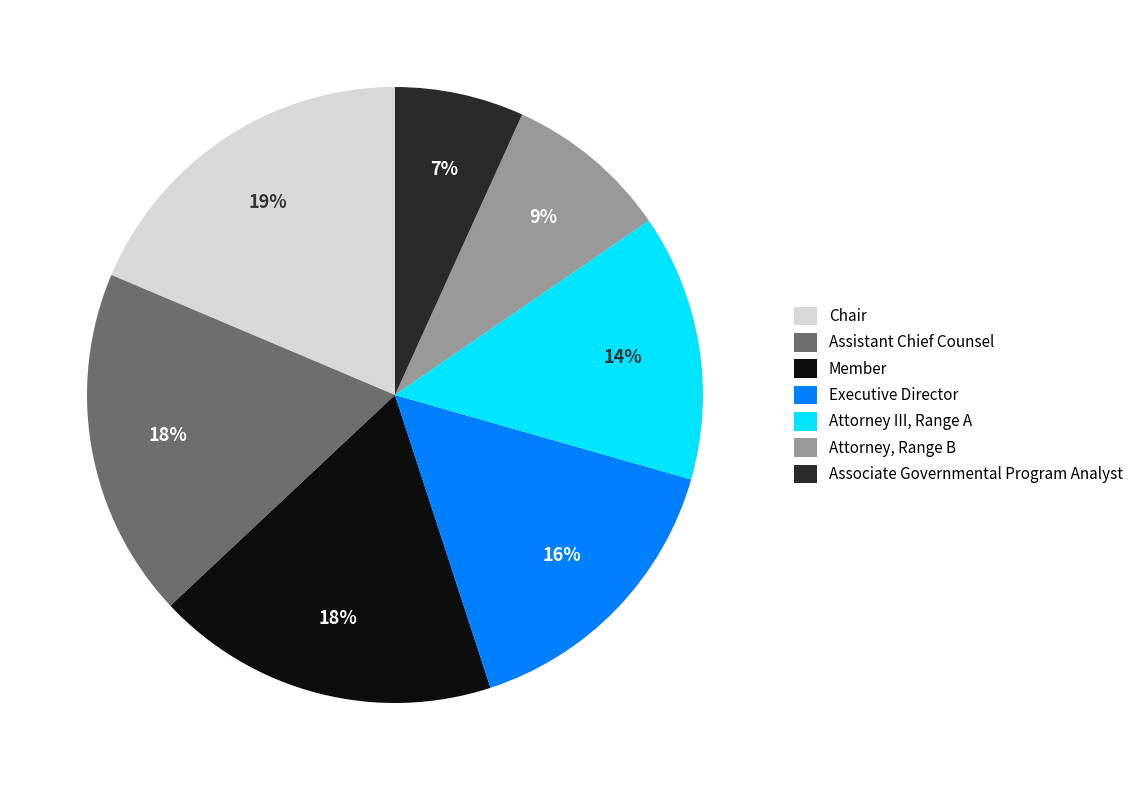

Do Chair and Assistant Chief Counsel together represent more than half of the pie?

No